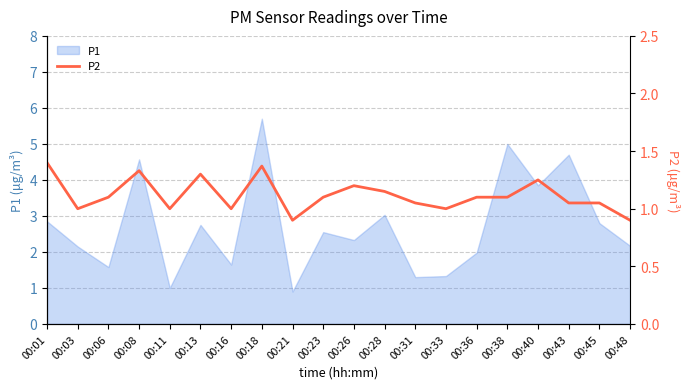

The P1 series shows 3.1 at 00:26. True or false?

False